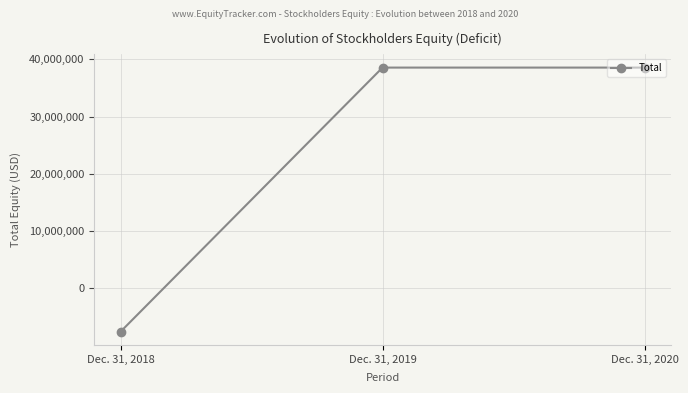

Reading left to right, what are all the values shown in this chart?

Dec. 31, 2018=-7676945	Dec. 31, 2019=38570902	Dec. 31, 2020=38570902